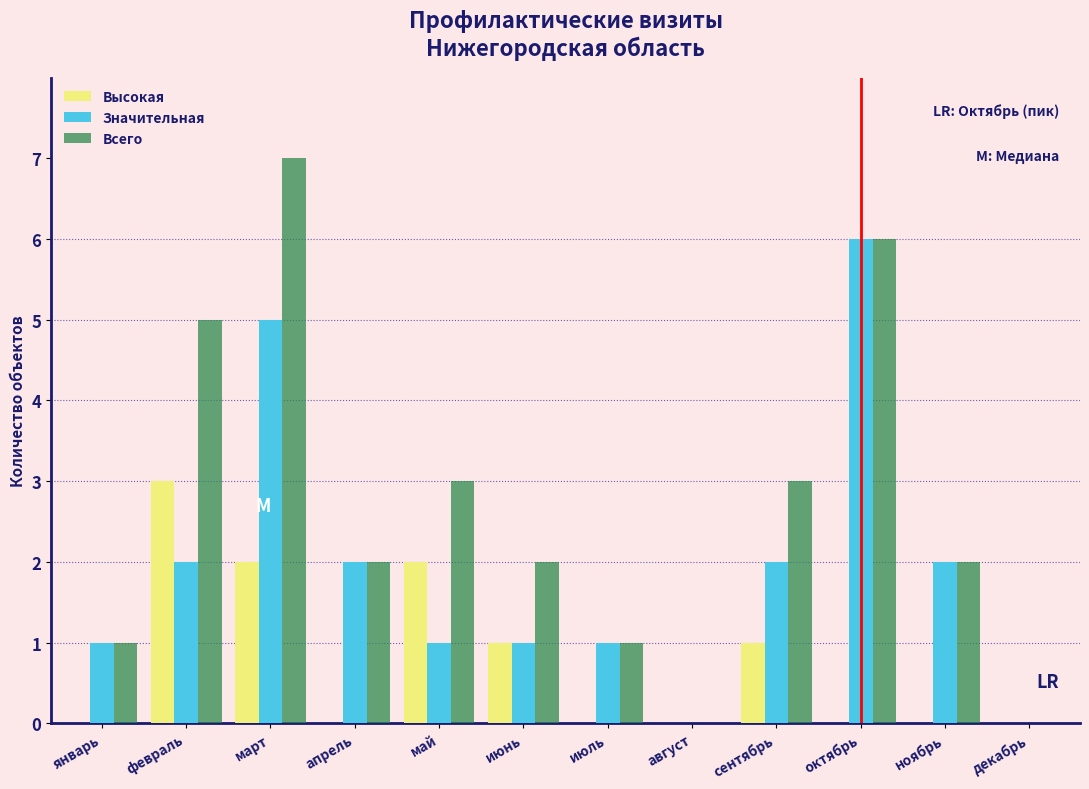

What is the highest value of the Высокая series?

3